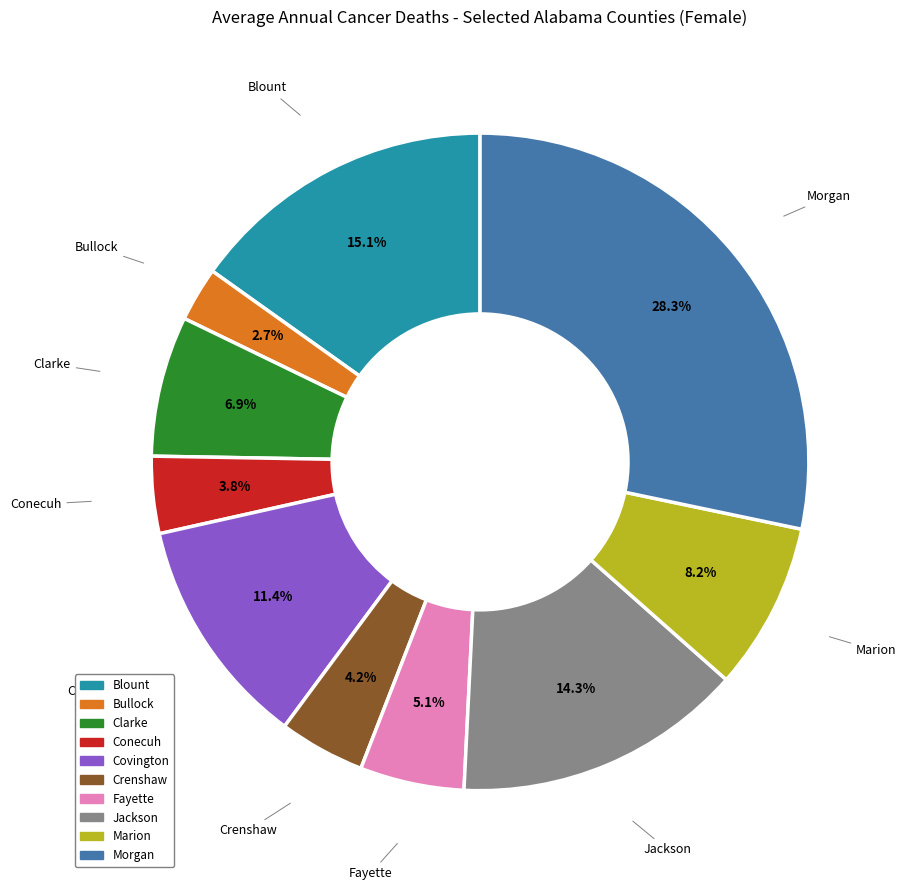

To the nearest percent, what is the difference between the largest and smallest slice percentages?

26%